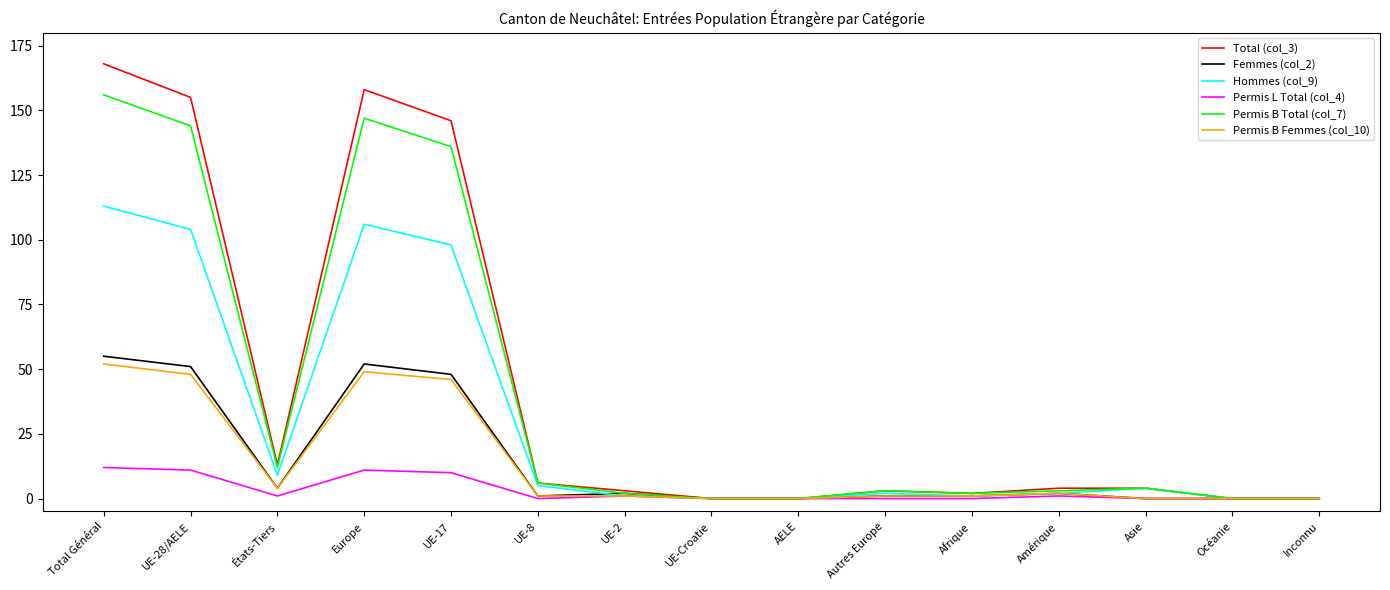

Read the Total (col_3) value at États-Tiers.

13